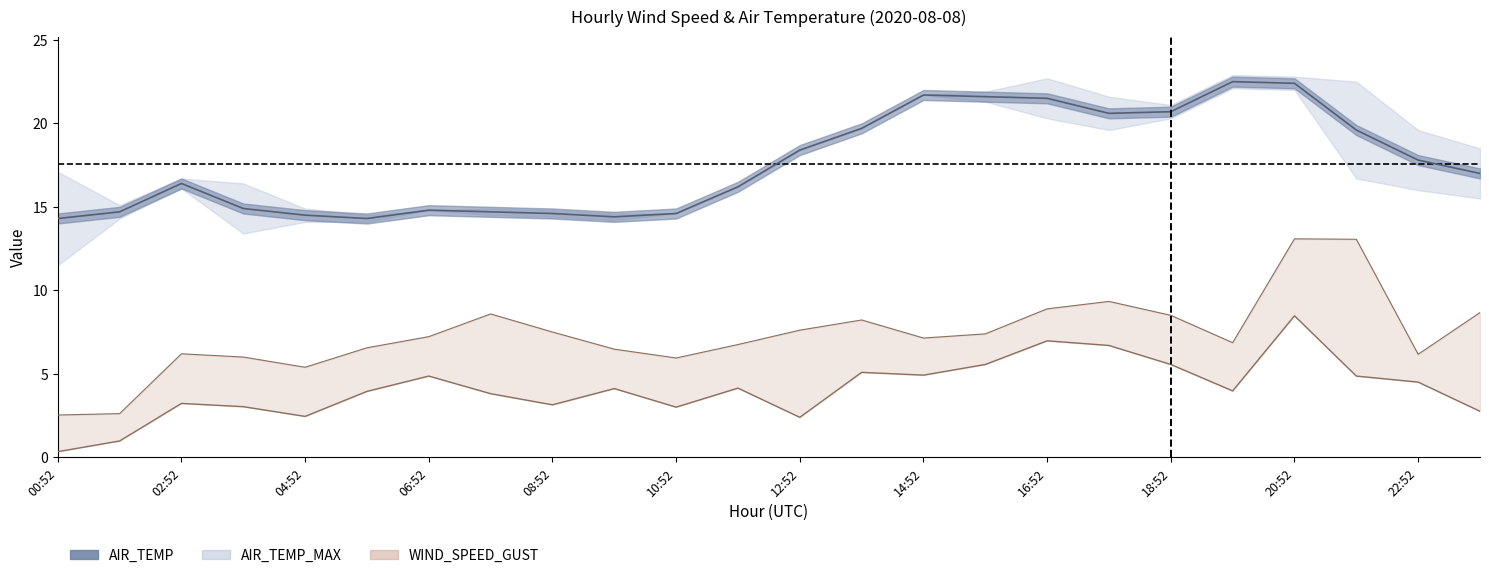

True or false: WIND_SPEED_GUST has a value of 7.2 at 06:52.

True